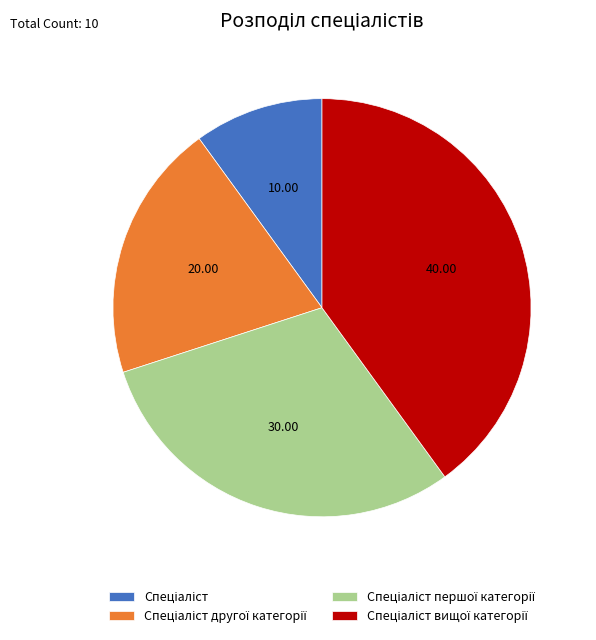

Is there any slice that represents more than half of the pie?

No